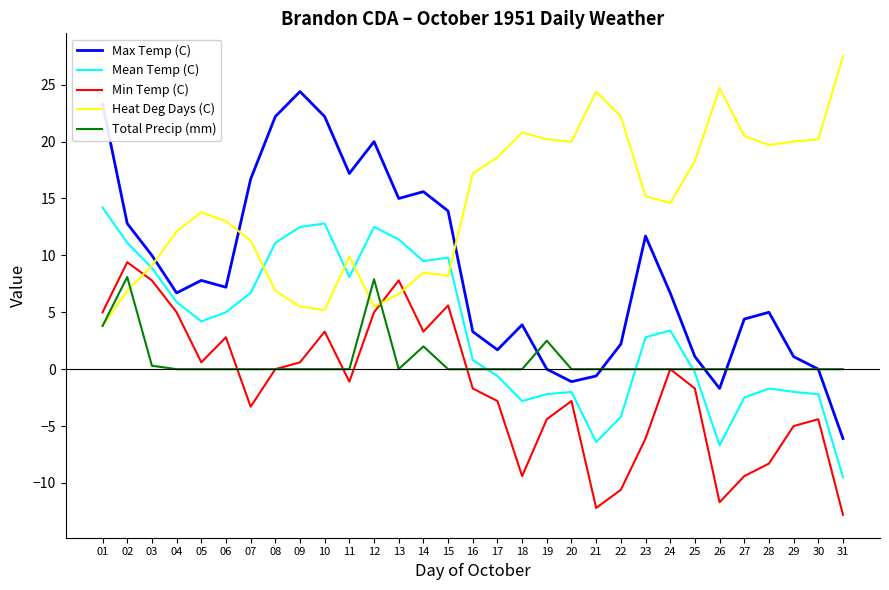

Reading left to right, list all the values displayed in this chart.

Max Temp (C): 01=23.3	02=12.8	03=10.0	04=6.7	05=7.8	06=7.2	07=16.7	08=22.2	09=24.4	10=22.2	11=17.2	12=20.0	13=15.0	14=15.6	15=13.9	16=3.3	17=1.7	18=3.9	19=0.0	20=-1.1	21=-0.6	22=2.2	23=11.7	24=6.7	25=1.1	26=-1.7	27=4.4	28=5.0	29=1.1	30=0.0	31=-6.1
Mean Temp (C): 01=14.2	02=11.1	03=8.9	04=5.9	05=4.2	06=5.0	07=6.7	08=11.1	09=12.5	10=12.8	11=8.1	12=12.5	13=11.4	14=9.5	15=9.8	16=0.8	17=-0.6	18=-2.8	19=-2.2	20=-2.0	21=-6.4	22=-4.2	23=2.8	24=3.4	25=-0.3	26=-6.7	27=-2.5	28=-1.7	29=-2.0	30=-2.2	31=-9.5
Min Temp (C): 01=5.0	02=9.4	03=7.8	04=5.0	05=0.6	06=2.8	07=-3.3	08=0.0	09=0.6	10=3.3	11=-1.1	12=5.0	13=7.8	14=3.3	15=5.6	16=-1.7	17=-2.8	18=-9.4	19=-4.4	20=-2.8	21=-12.2	22=-10.6	23=-6.1	24=0.0	25=-1.7	26=-11.7	27=-9.4	28=-8.3	29=-5.0	30=-4.4	31=-12.8
Heat Deg Days (C): 01=3.8	02=6.9	03=9.1	04=12.1	05=13.8	06=13.0	07=11.3	08=6.9	09=5.5	10=5.2	11=9.9	12=5.5	13=6.6	14=8.5	15=8.2	16=17.2	17=18.6	18=20.8	19=20.2	20=20.0	21=24.4	22=22.2	23=15.2	24=14.6	25=18.3	26=24.7	27=20.5	28=19.7	29=20.0	30=20.2	31=27.5
Total Precip (mm): 01=3.8	02=8.1	03=0.3	04=0.0	05=0.0	06=0.0	07=0.0	08=0.0	09=0.0	10=0.0	11=0.0	12=7.9	13=0.0	14=2.0	15=0.0	16=0.0	17=0.0	18=0.0	19=2.5	20=0.0	21=0.0	22=0.0	23=0.0	24=0.0	25=0.0	26=0.0	27=0.0	28=0.0	29=0.0	30=0.0	31=0.0